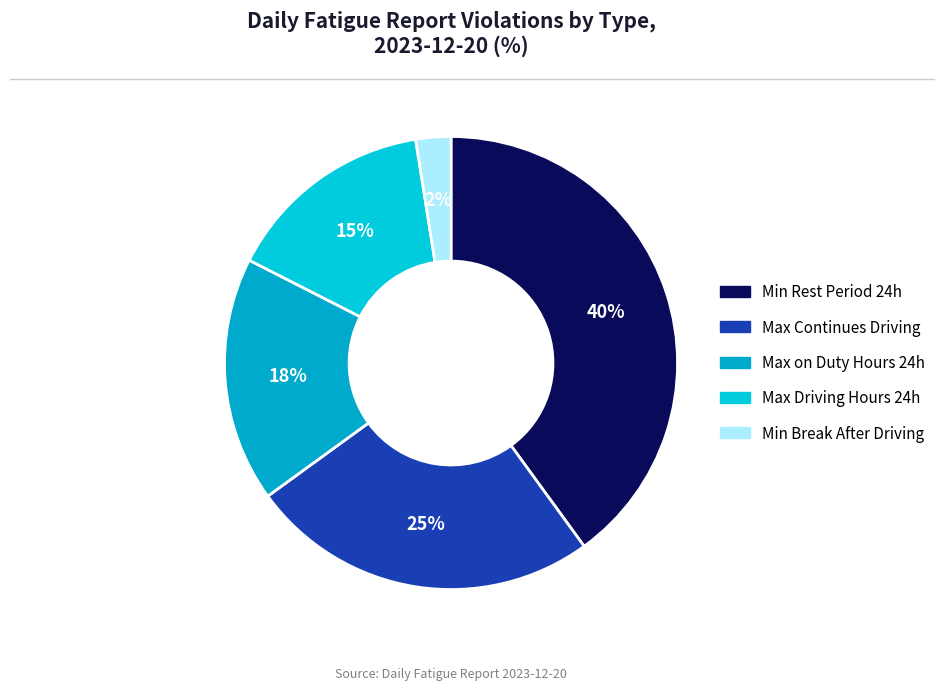

How many segments does this pie chart have?

5